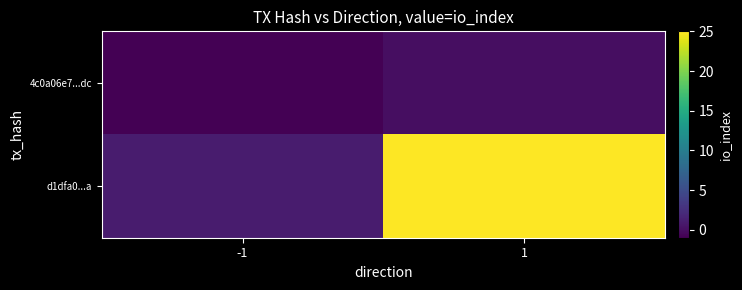

Reading left to right, extract all data points from this chart.

4c0a06e7...dc: -1=-1	1=0
d1dfa0...a: -1=1	1=25